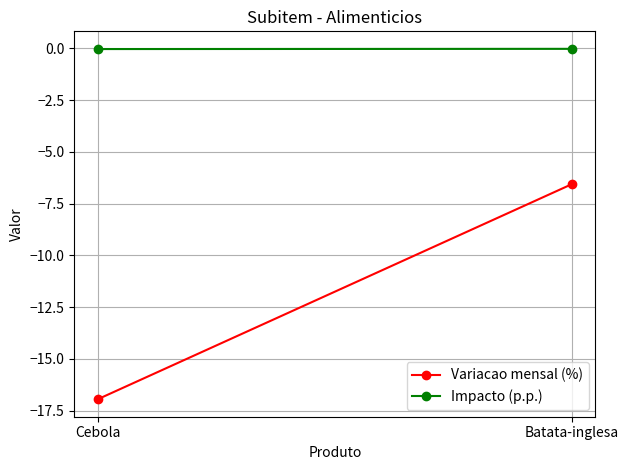

What is the sum of the Impacto (p.p.) values at Batata-inglesa and Cebola?

-0.1